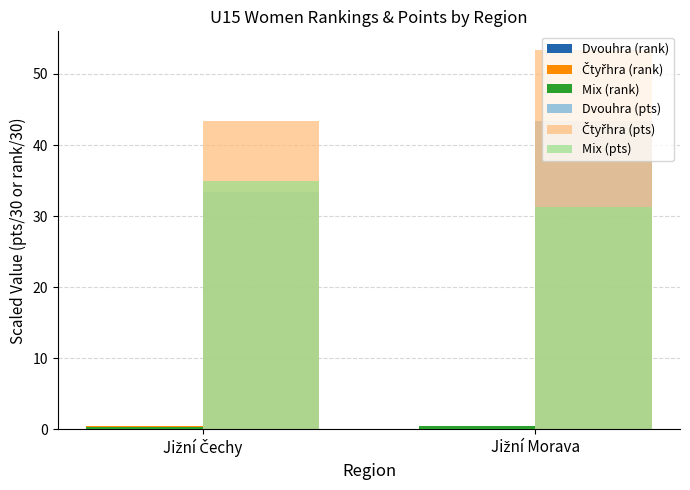

What is the maximum value for Mix (pts)?

35.0